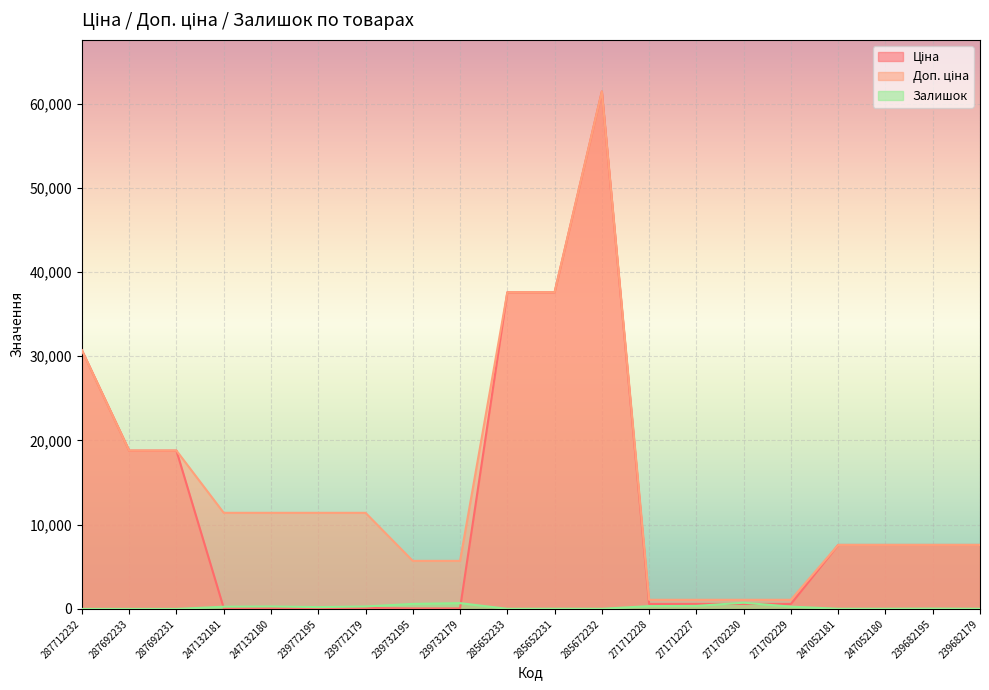

Reading left to right, what are all the values shown in this chart?

Ціна: 287712232=30717.1	287692233=18796.8	287692231=18796.8	247132181=114.1	247132180=114.1	239772195=114.1	239772179=114.1	239732195=57.0	239732179=57.0	285652233=37593.6	285652231=37593.6	285672232=61434.3	271712228=589.9	271712227=589.9	271702230=589.9	271702229=589.9	247052181=7596.5	247052180=7596.5	239682195=7596.5	239682179=7596.5
Доп. ціна: 287712232=30717.1	287692233=18796.8	287692231=18796.8	247132181=11410.0	247132180=11410.0	239772195=11410.0	239772179=11410.0	239732195=5705.0	239732179=5705.0	285652233=37593.6	285652231=37593.6	285672232=61434.3	271712228=1081.7	271712227=1081.7	271702230=1081.7	271702229=1081.7	247052181=7596.5	247052180=7596.5	239682195=7596.5	239682179=7596.5
Залишок: 287712232=0.0	287692233=0.0	287692231=0.0	247132181=260.0	247132180=290.0	239772195=214.0	239772179=290.0	239732195=593.0	239732179=686.0	285652233=13.0	285652231=23.0	285672232=16.0	271712228=333.0	271712227=359.0	271702230=735.0	271702229=272.0	247052181=20.0	247052180=21.0	239682195=40.0	239682179=16.0